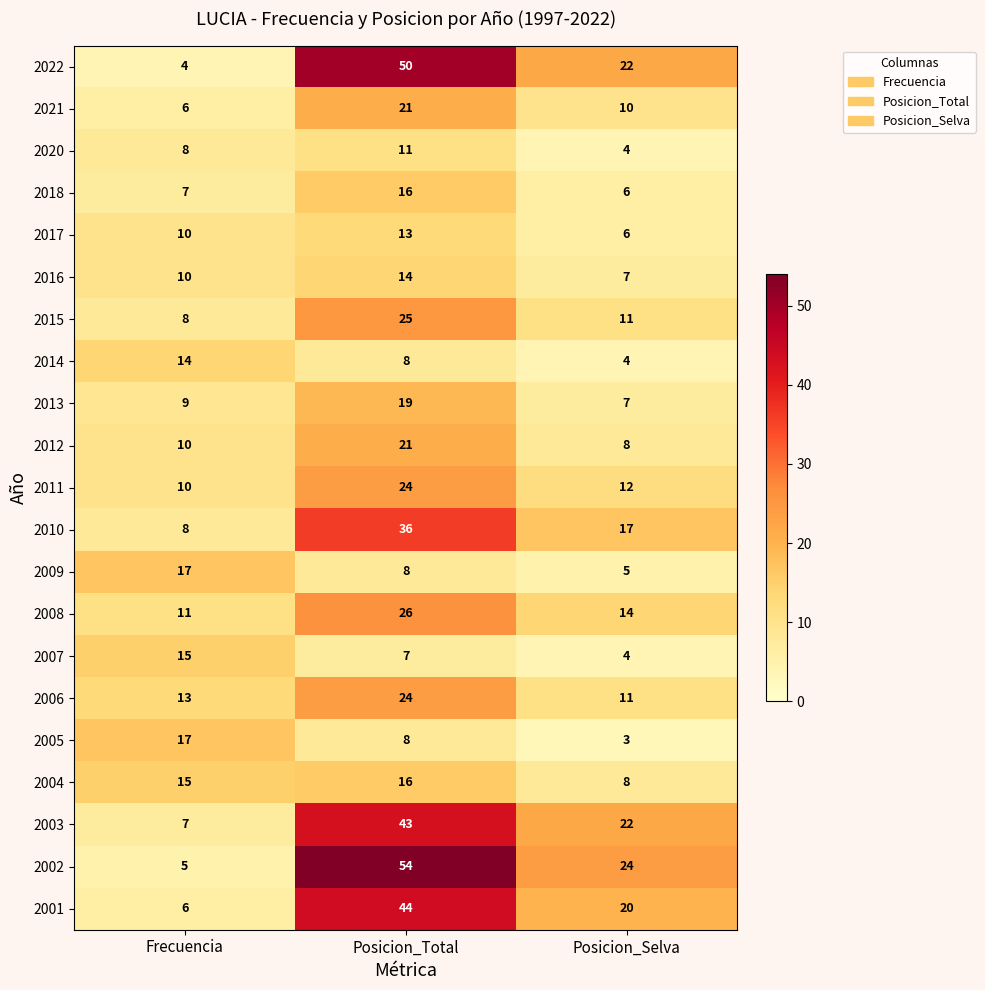

At which label does 2017 reach its minimum?

Posicion_Selva